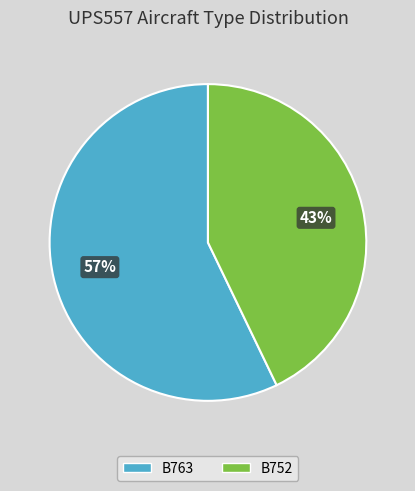

Count the number of slices in the pie.

2